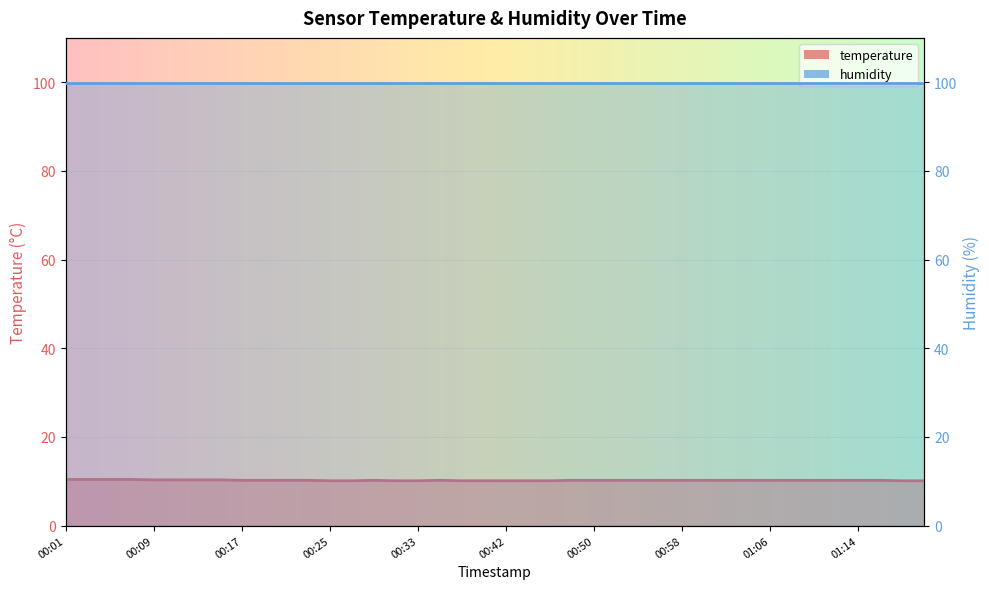

Does the chart display data point markers on the line(s)?

No